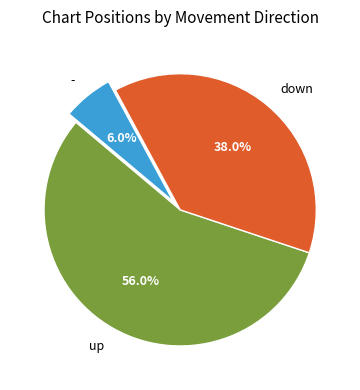

Count the number of slices in the pie.

3